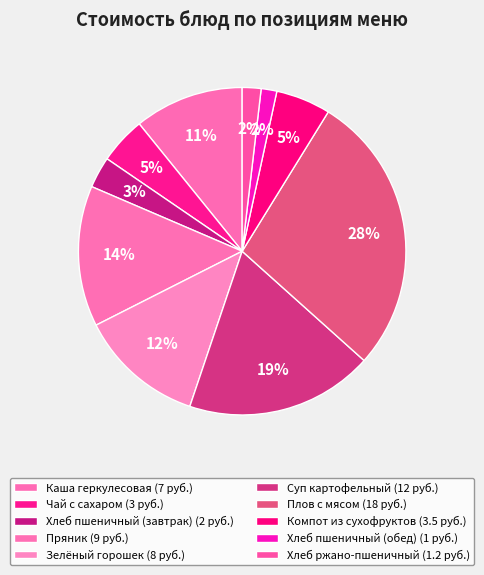

Between Каша геркулесовая and Зелёный горошек, which is larger?

Зелёный горошек